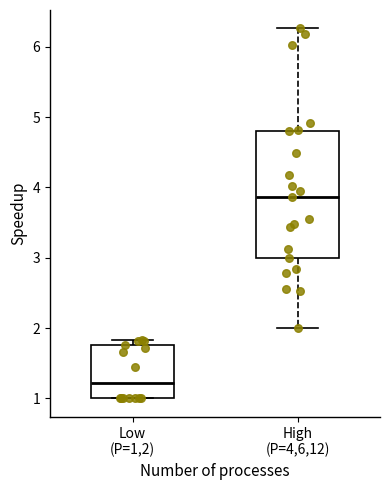

Reading left to right, read every box against the y-axis: the position of its median line, the range the box covers, and the ends of its whiskers. The values are not printed on the chart, so give them approximately, as read against the axis.

Low (P=1,2): median 1.2, box 1.0 to 1.8, whiskers 1.0 to 1.8 (just above the box's upper edge)
High (P=4,6,12): median 3.9, box 3.0 to 4.8, whiskers 2.0 to 6.3